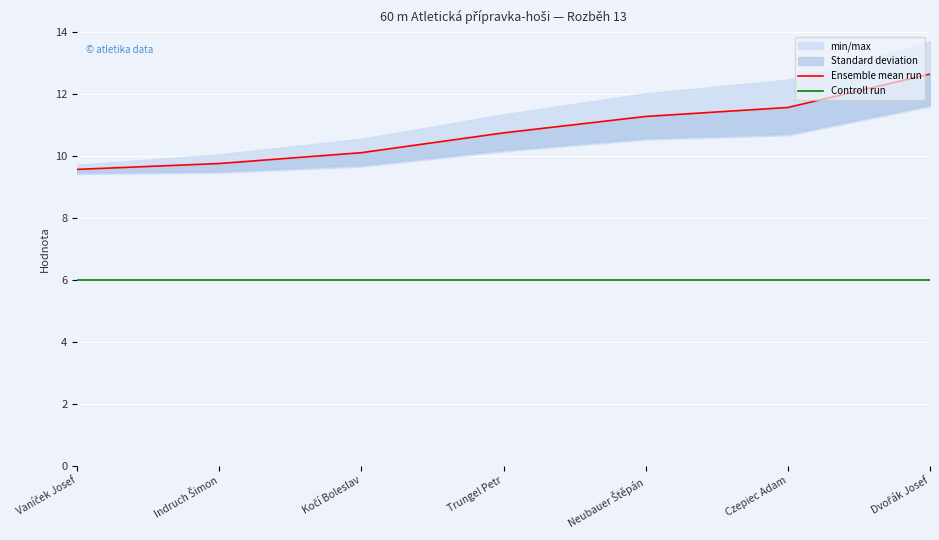

True or false: Ensemble mean run has a value of 12.6 at Dvořák Josef.

True